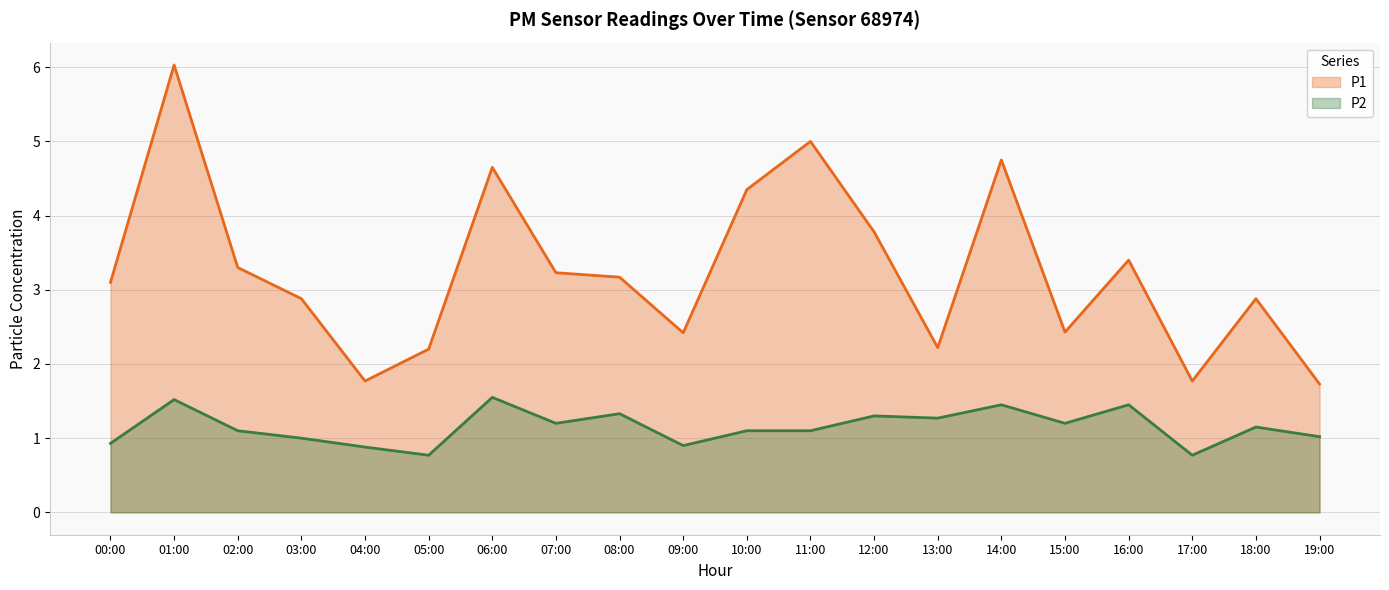

True or false: P1 and P2 intersect in this chart.

False